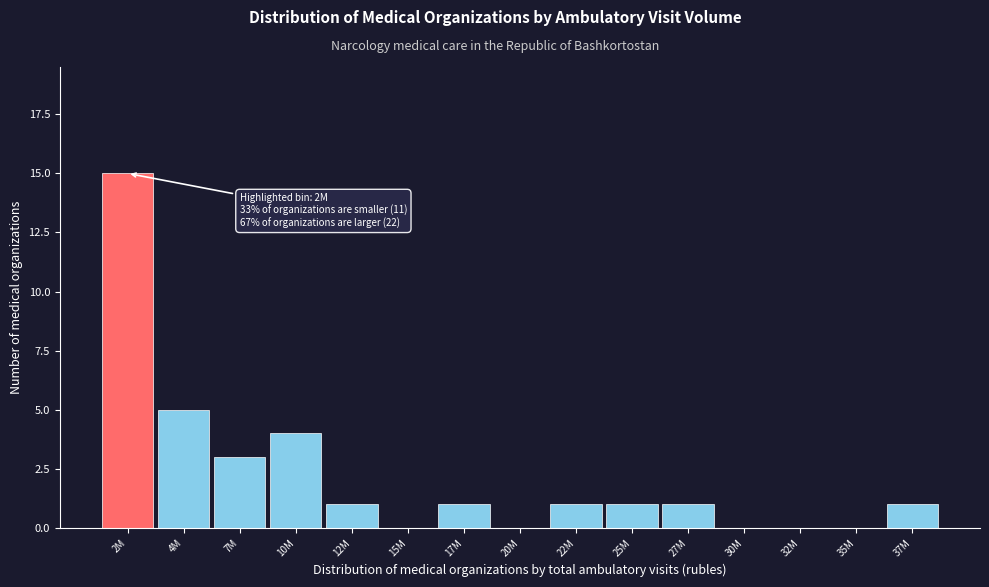

Reading left to right, transcribe all the data shown in this chart.

2M=15	4M=5	7M=3	10M=4	12M=1	15M=0	17M=1	20M=0	22M=1	25M=1	27M=1	30M=0	32M=0	35M=0	37M=1